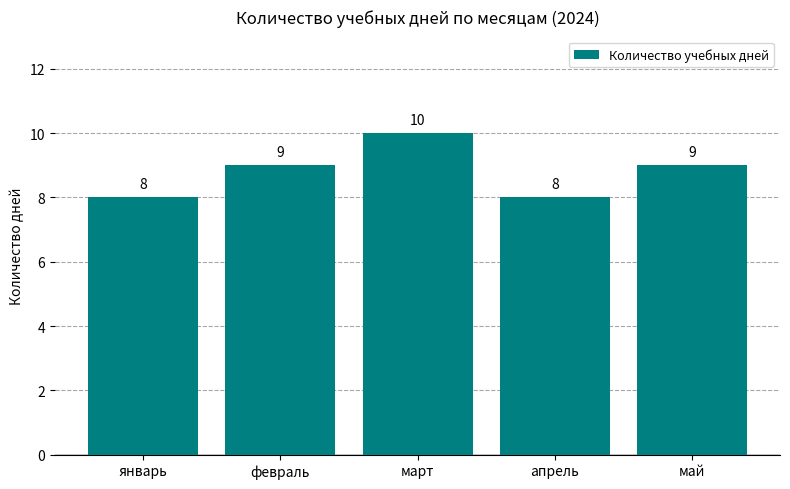

At which category does the chart reach its peak across all series?

март